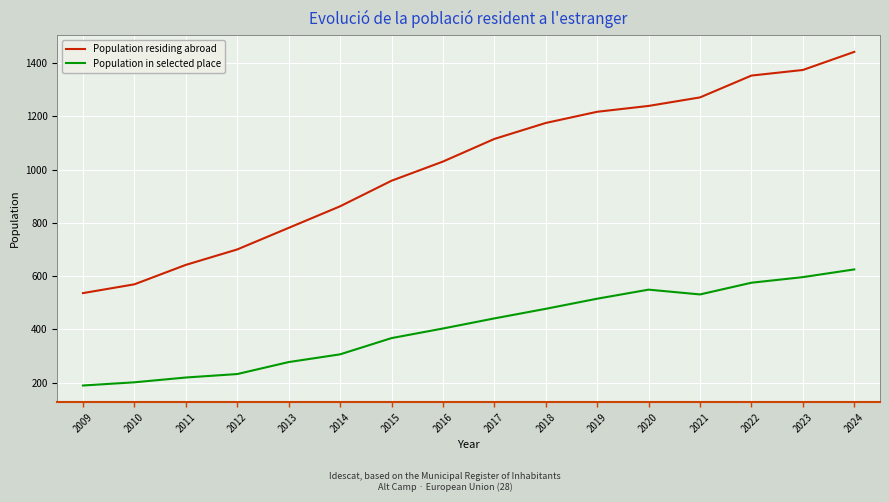

Between 2010 and 2012, which series saw the biggest shift?

Population residing abroad